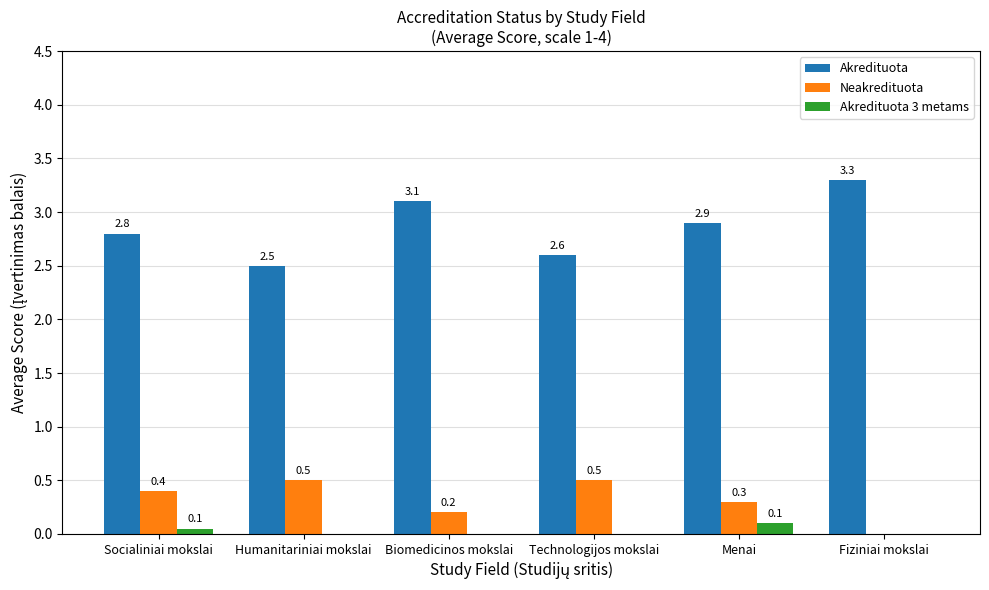

What is the sum of the Akredituota values at Technologijos mokslai and Menai?

5.5